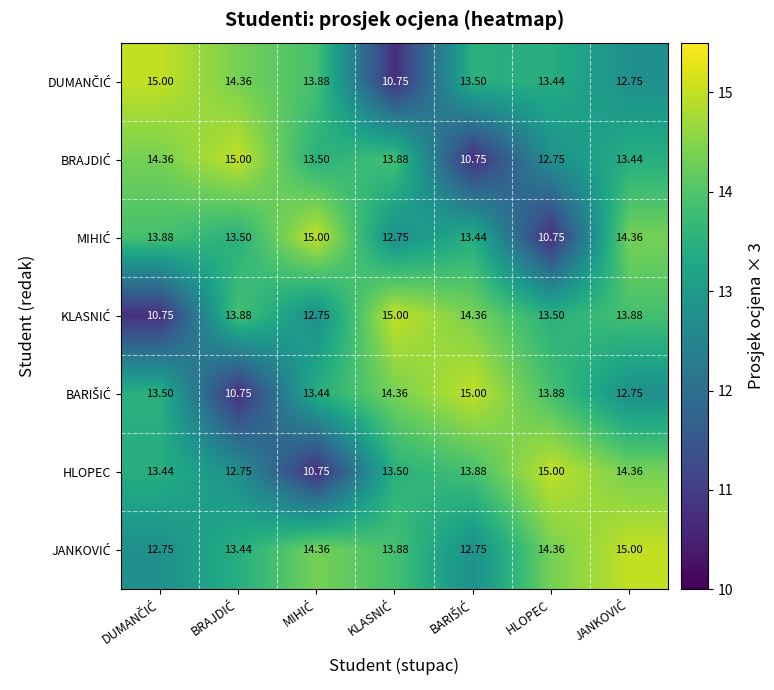

Rank the series by their maximum value, from highest to lowest.

DUMANČIĆ, BRAJDIĆ, MIHIĆ, KLASNIĆ, BARIŠIĆ, HLOPEC, JANKOVIĆ